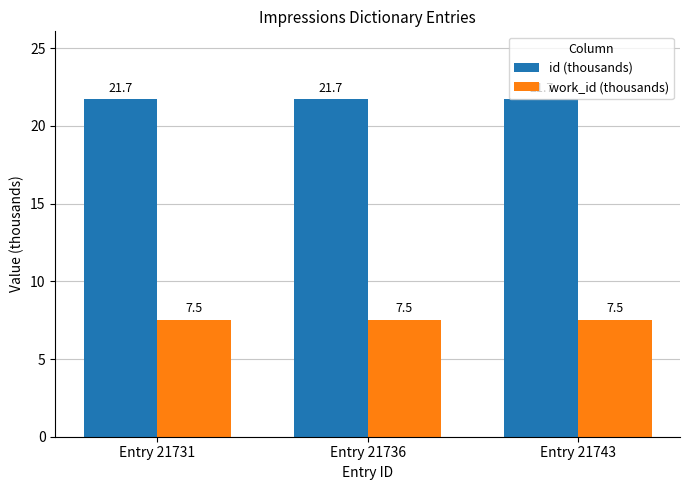

Rank the series by their maximum value, from lowest to highest.

work_id (thousands), id (thousands)